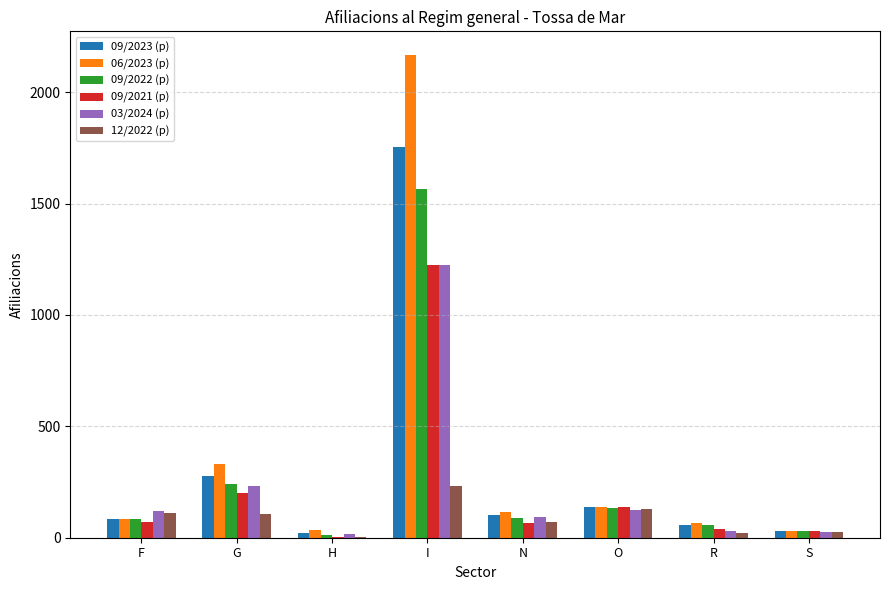

What is the total value across all series at N?

535